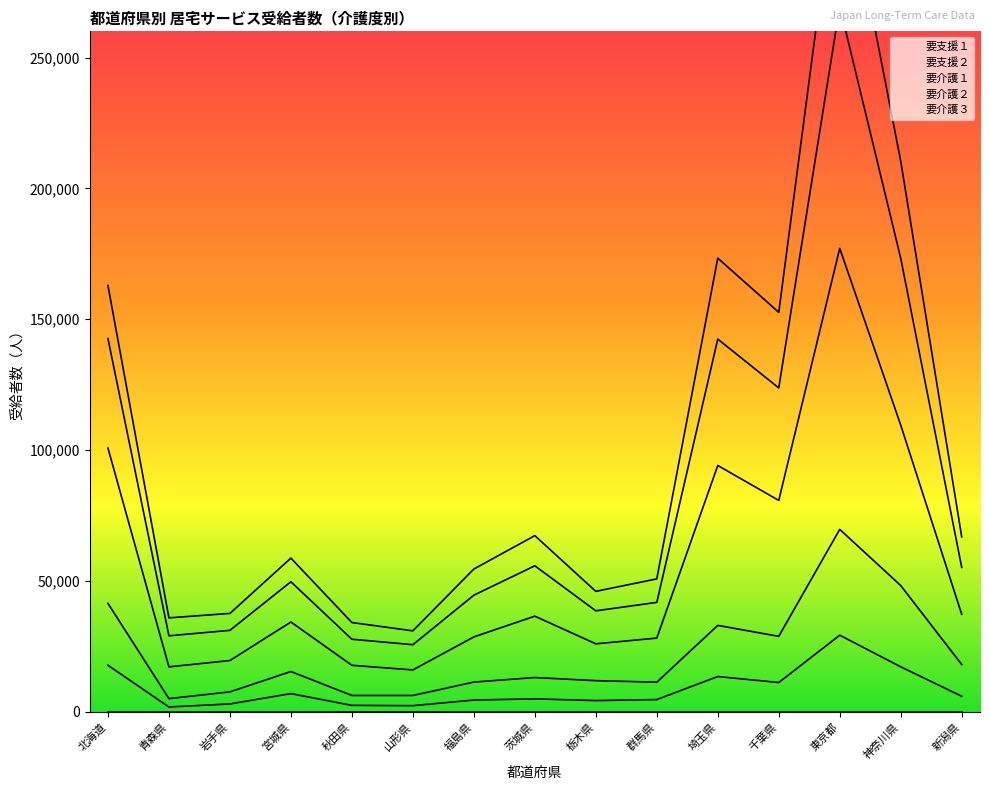

What is the value of the 要介護１ point at the 14th from the left?

109558